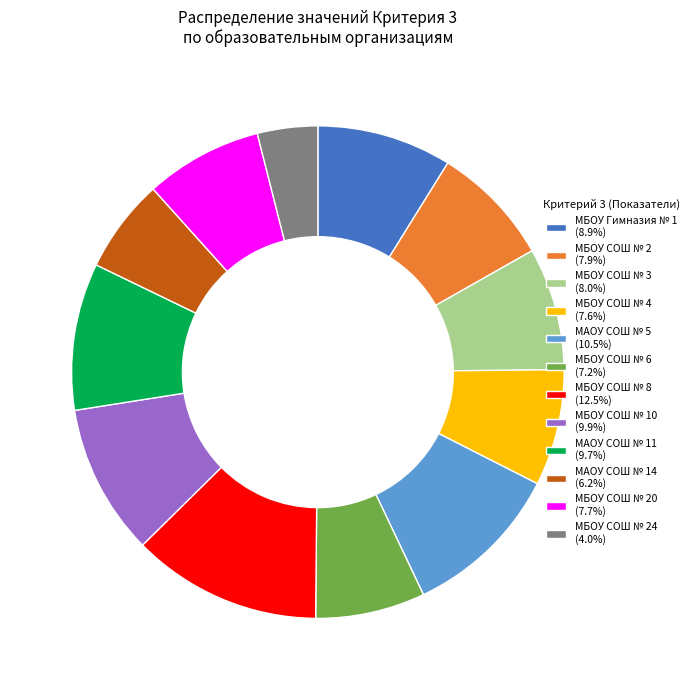

Is the sum of МБОУ СОШ № 20 (7.7%) and МБОУ Гимназия № 1 (8.9%) greater than half?

No